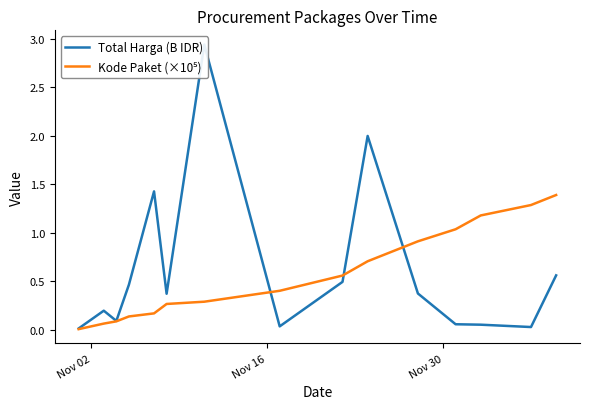

Is it true that Kode Paket (×10⁵) equals 0.5 at 14?

False